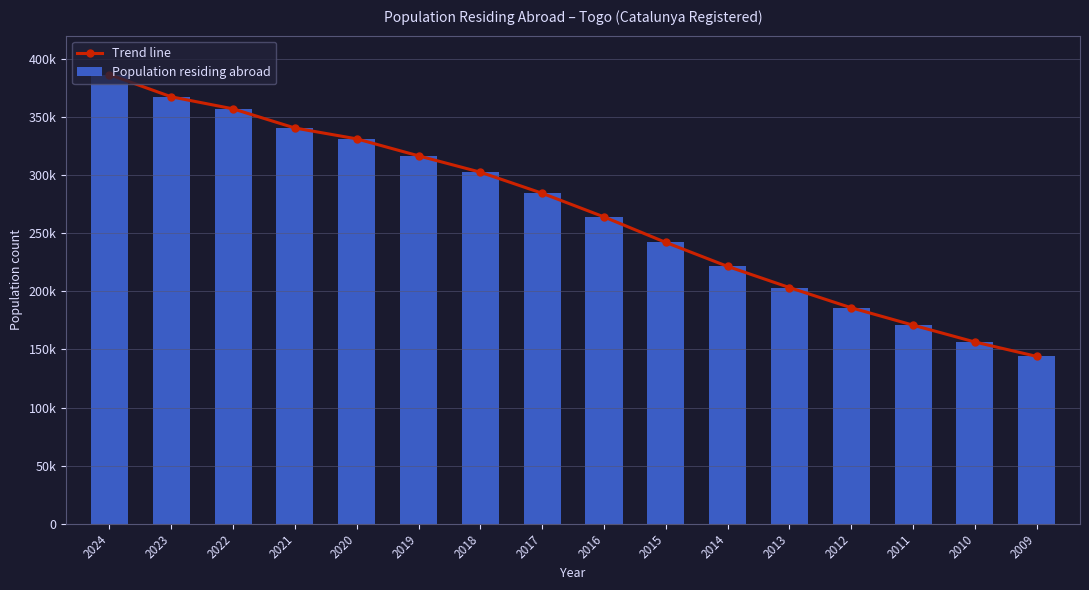

What is the maximum value shown in the chart?

386486